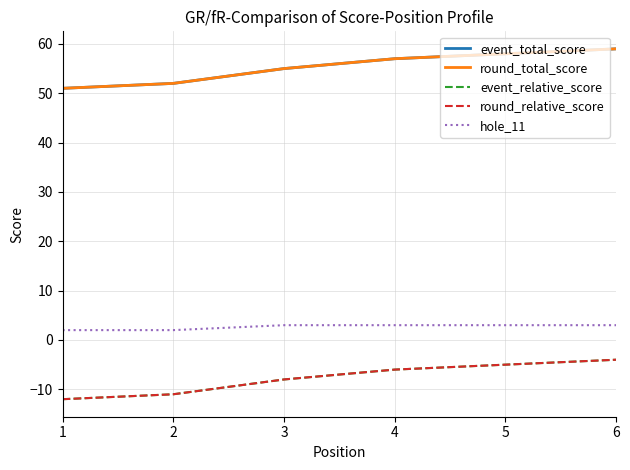

Rank the series by their maximum value, from lowest to highest.

event_relative_score, round_relative_score, hole_11, event_total_score, round_total_score